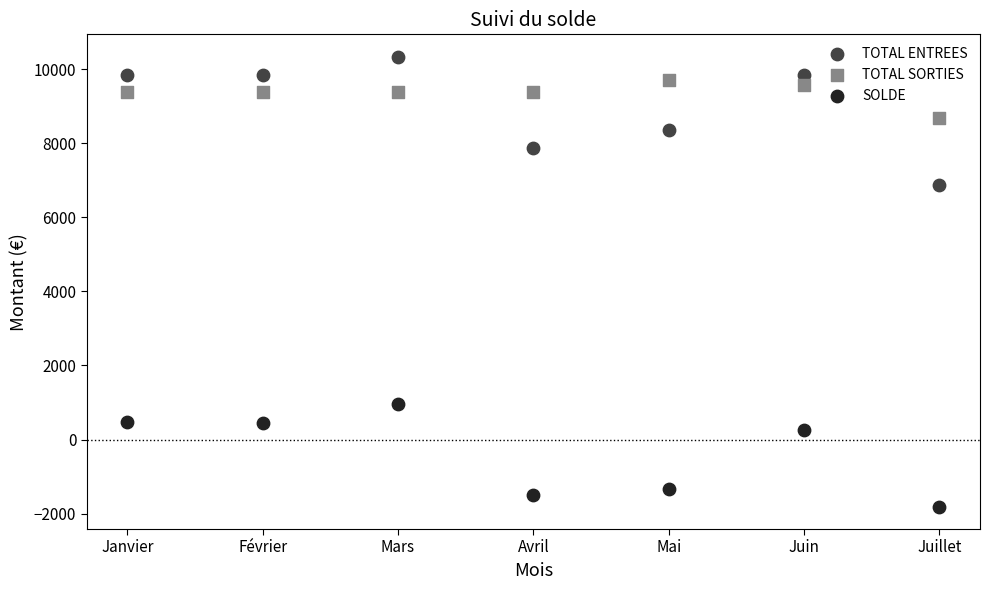

In the SOLDE series, what Y value is closest to -426?

269.9